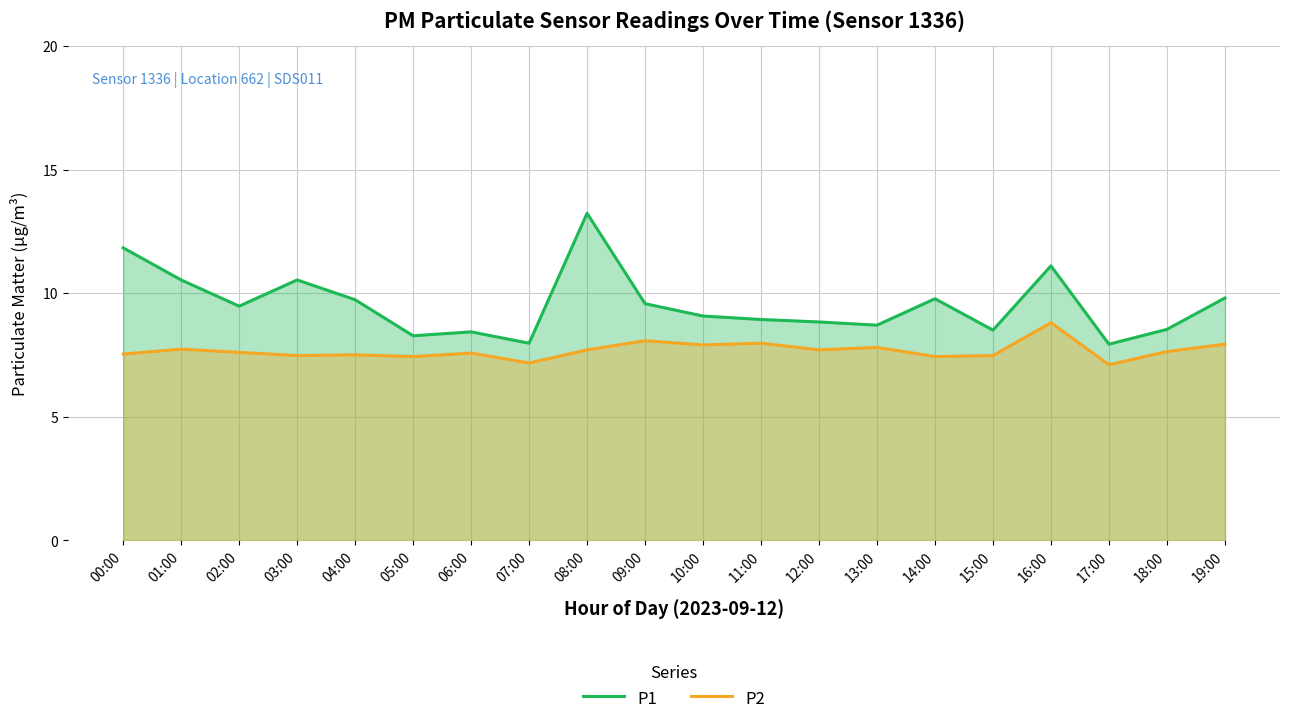

What is the sum of the P1 values at 10:00 and 11:00?

18.0